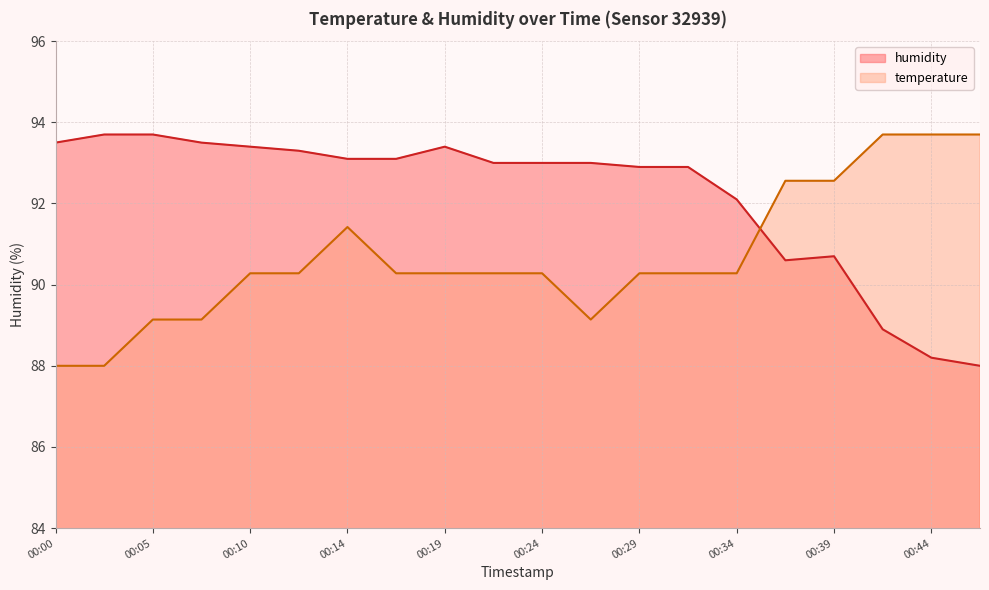

How many data points in temperature are less than 90?

5